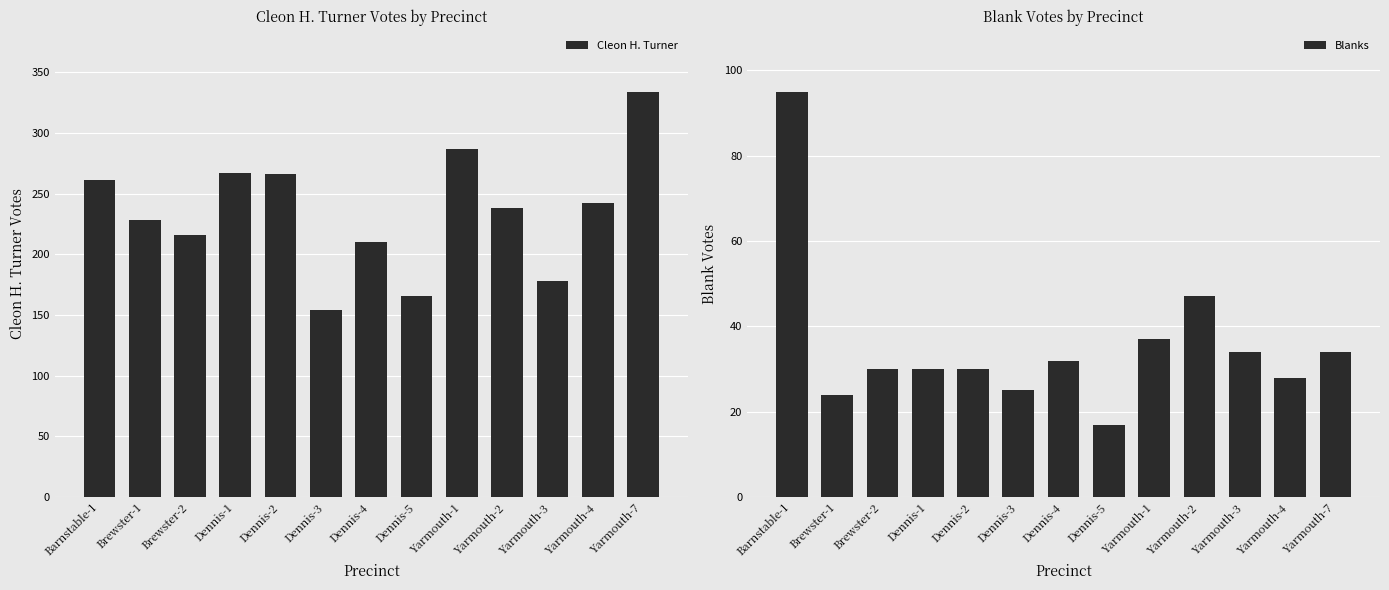

List the labels in order of Cleon H. Turner value, smallest first.

Dennis-3, Dennis-5, Yarmouth-3, Dennis-4, Brewster-2, Brewster-1, Yarmouth-2, Yarmouth-4, Barnstable-1, Dennis-2, Dennis-1, Yarmouth-1, Yarmouth-7